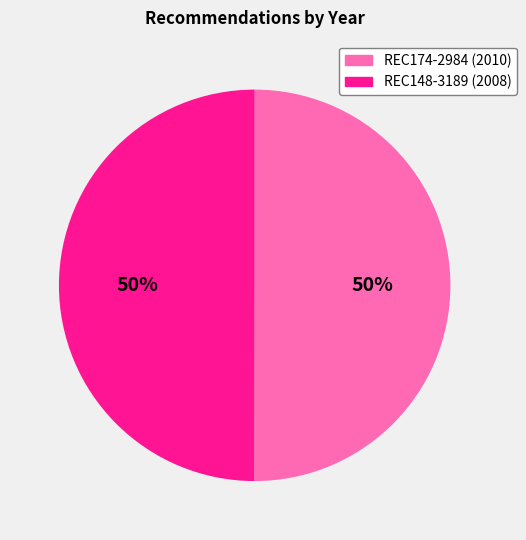

To the nearest percent, what portion does REC174-2984 represent?

50%